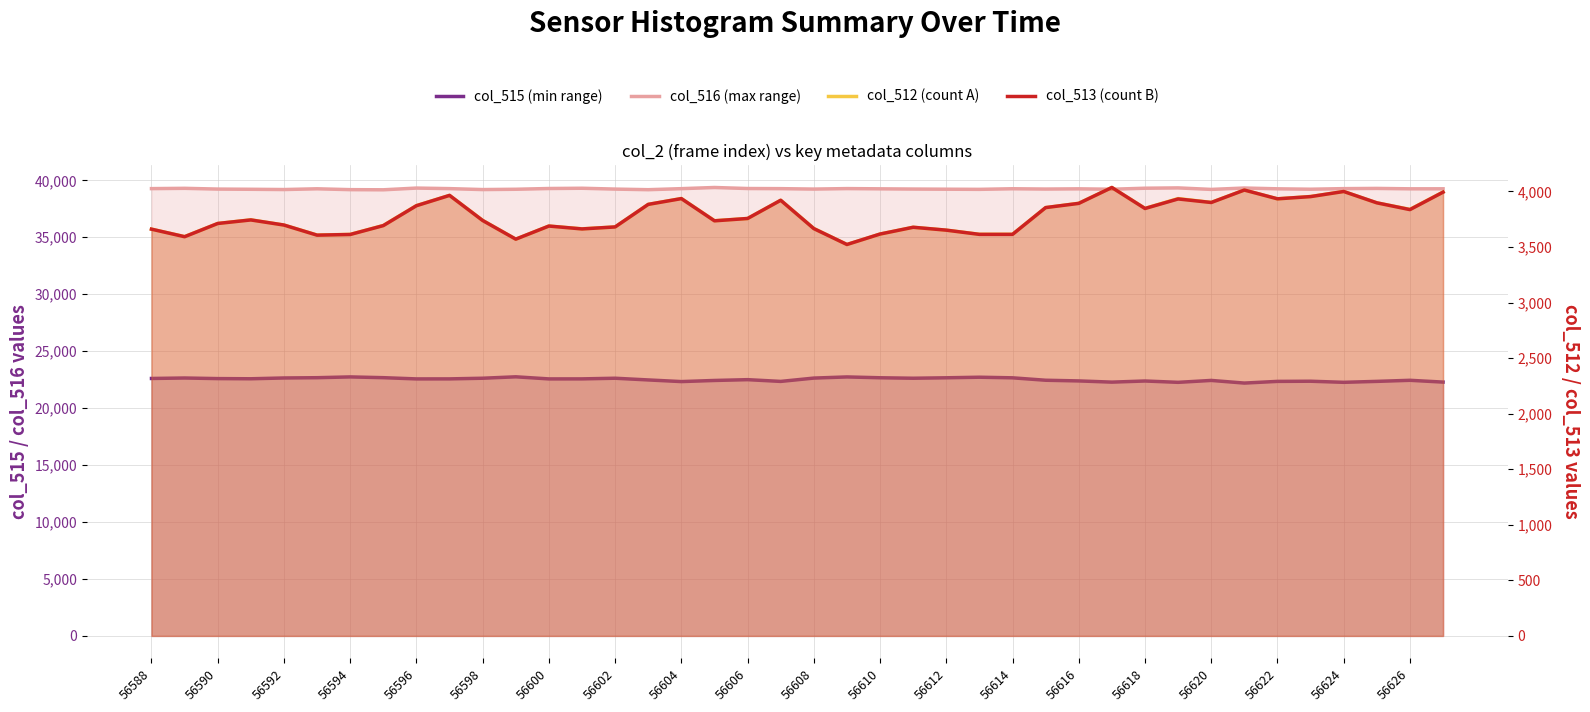

Reading left to right, list all the values displayed in this chart.

col_515: 56588=22603	56589=22644	56590=22592	56591=22577	56592=22647	56593=22671	56594=22740	56595=22673	56596=22565	56597=22567	56598=22624	56599=22749	56600=22565	56601=22567	56602=22624	56603=22474	56604=22330	56605=22428	56606=22498	56607=22345	56608=22637	56609=22738	56610=22665	56611=22624	56612=22663	56613=22713	56614=22660	56615=22447	56616=22388	56617=22282	56618=22381	56619=22264	56620=22431	56621=22199	56622=22347	56623=22361	56624=22265	56625=22348	56626=22442	56627=22285
col_516: 56588=39271	56589=39297	56590=39231	56591=39213	56592=39190	56593=39256	56594=39181	56595=39168	56596=39319	56597=39271	56598=39188	56599=39215	56600=39281	56601=39304	56602=39230	56603=39177	56604=39268	56605=39370	56606=39280	56607=39269	56608=39231	56609=39274	56610=39253	56611=39233	56612=39220	56613=39207	56614=39260	56615=39233	56616=39253	56617=39217	56618=39306	56619=39335	56620=39202	56621=39323	56622=39254	56623=39219	56624=39270	56625=39289	56626=39254	56627=39255
col_512: 56588=3661	56589=3594	56590=3712	56591=3745	56592=3698	56593=3608	56594=3614	56595=3694	56596=3873	56597=3965	56598=3740	56599=3571	56600=3689	56601=3664	56602=3681	56603=3884	56604=3937	56605=3737	56606=3757	56607=3921	56608=3667	56609=3523	56610=3617	56611=3678	56612=3652	56613=3615	56614=3615	56615=3855	56616=3894	56617=4036	56618=3848	56619=3936	56620=3902	56621=4013	56622=3934	56623=3955	56624=4000	56625=3898	56626=3839	56627=3995
col_513: 56588=3661	56589=3593	56590=3712	56591=3744	56592=3698	56593=3607	56594=3613	56595=3693	56596=3872	56597=3965	56598=3739	56599=3571	56600=3689	56601=3663	56602=3681	56603=3884	56604=3936	56605=3736	56606=3757	56607=3921	56608=3666	56609=3523	56610=3617	56611=3678	56612=3652	56613=3614	56614=3614	56615=3855	56616=3893	56617=4036	56618=3847	56619=3933	56620=3901	56621=4013	56622=3934	56623=3954	56624=4000	56625=3898	56626=3837	56627=3994